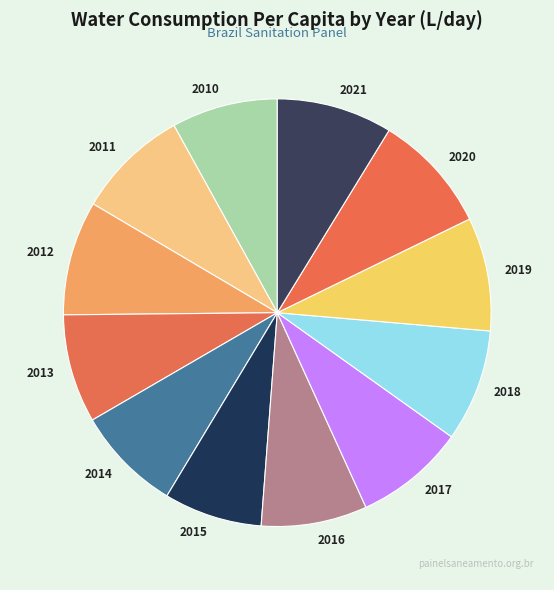

The 2020 slice represents 9% of the pie. True or false?

True